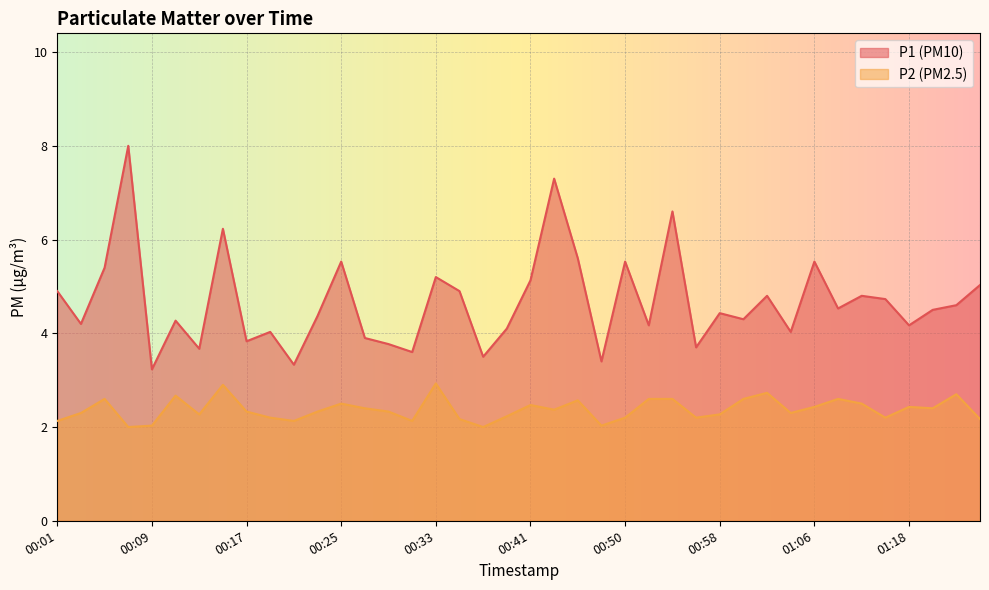

What is the average value of the P1 series?

4.7